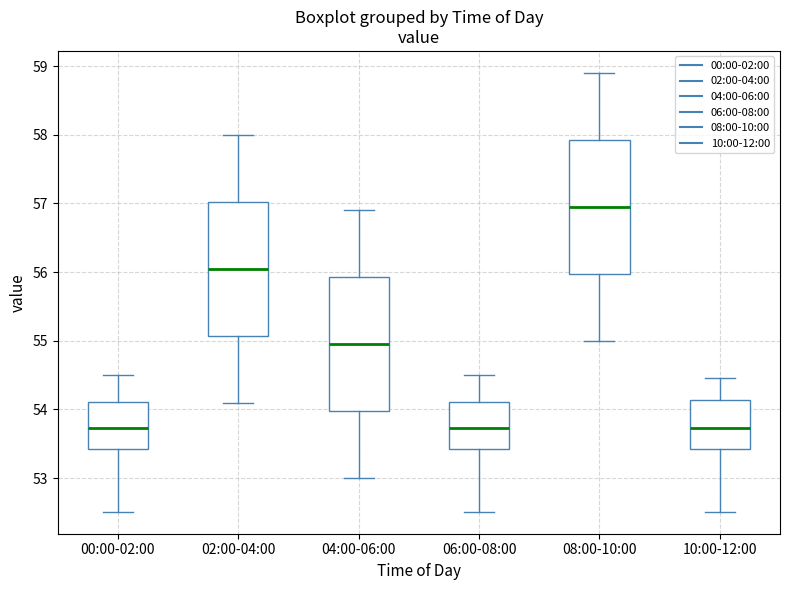

Where is the lower edge of the box for 04:00-06:00 on the y-axis? The values are not printed on the chart, so give them approximately, as read against the axis.

54.0